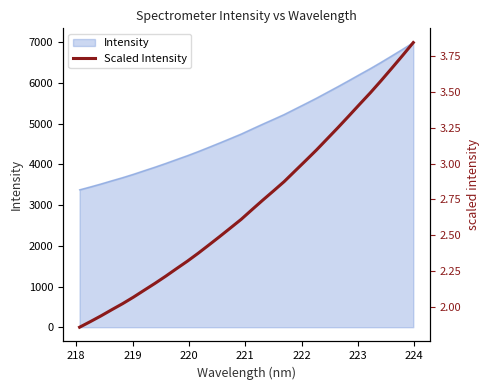

Is it true that the value at 16 is 3.5?

False